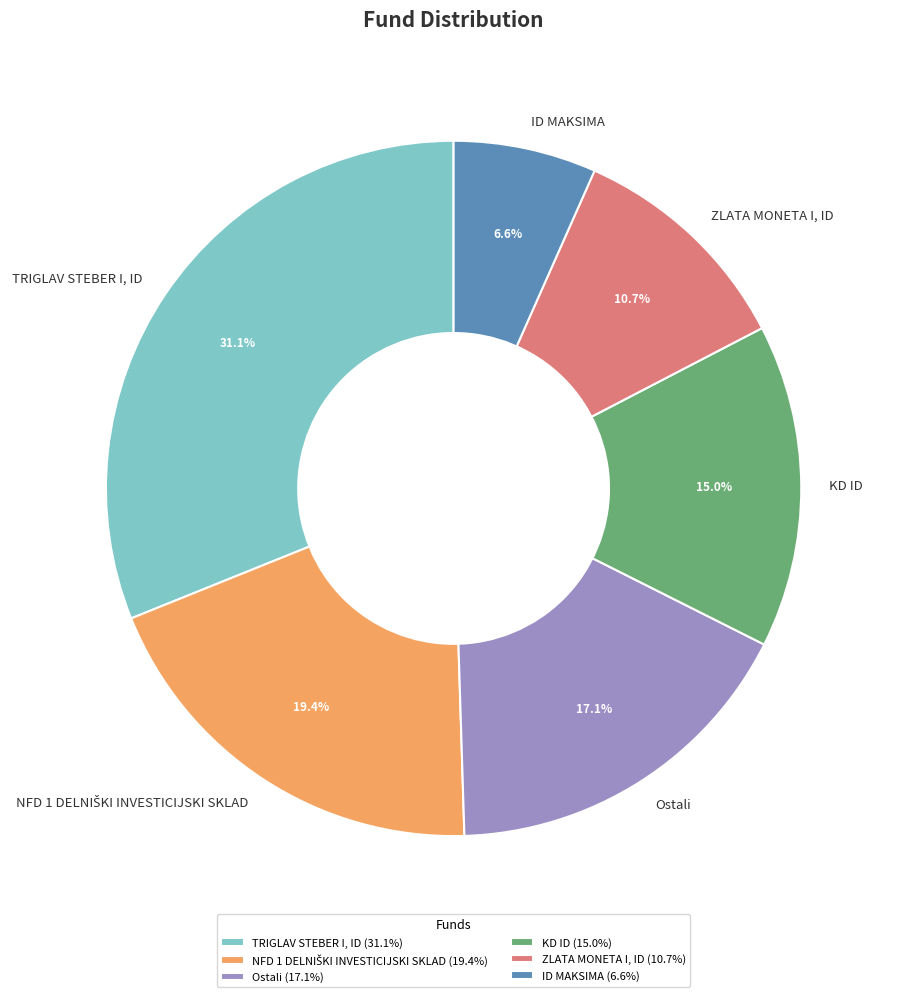

Does KD ID account for over 50% of the chart?

No